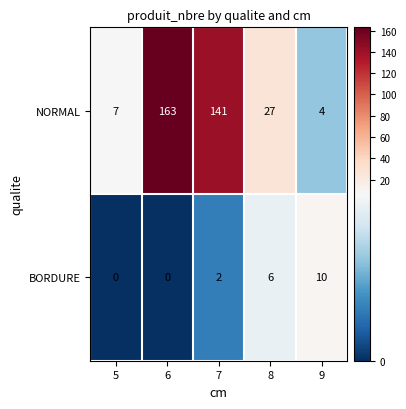

How many data points in BORDURE are less than 2?

2